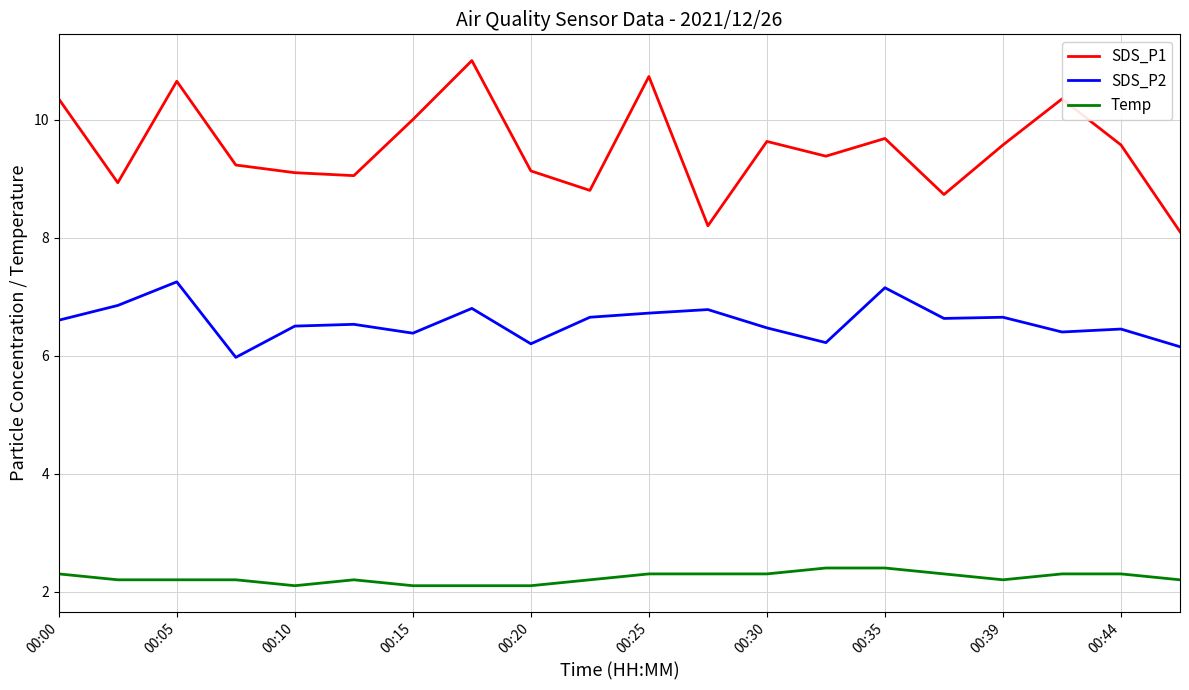

Rank the series by their average value, from lowest to highest.

Temp, SDS_P2, SDS_P1